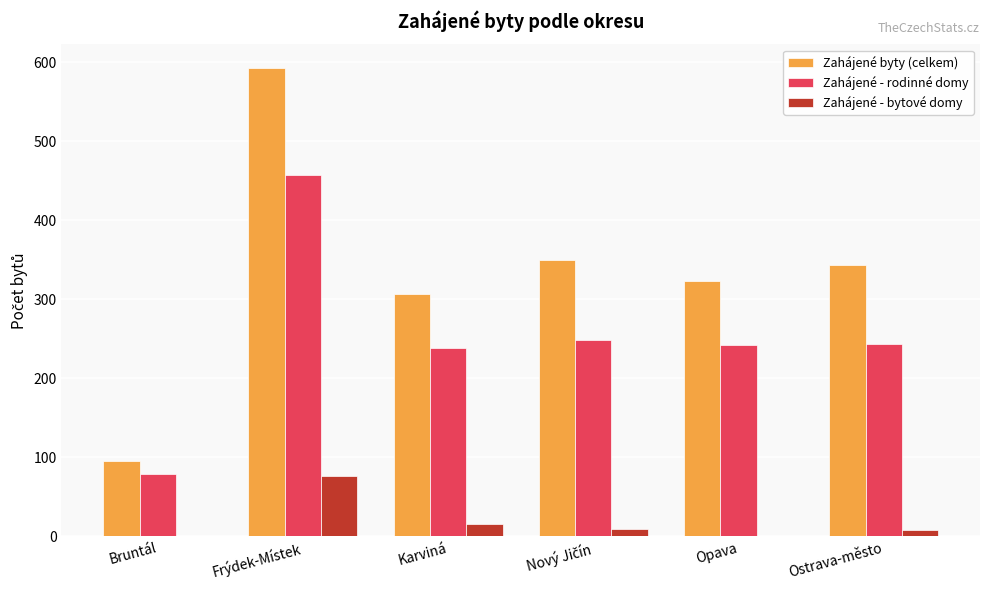

Which series changed the most between Bruntál and Opava?

Zahájené byty (celkem)